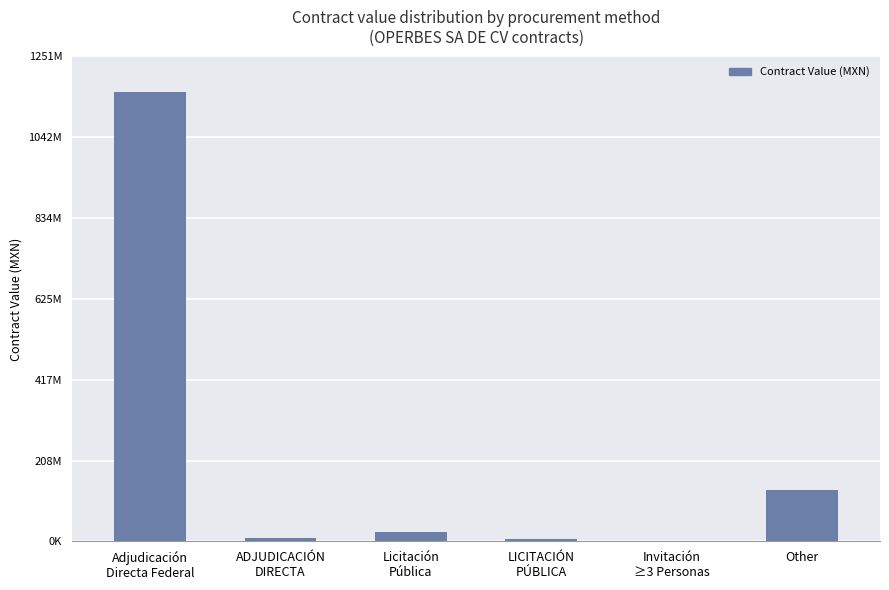

Are the bars horizontal?

No